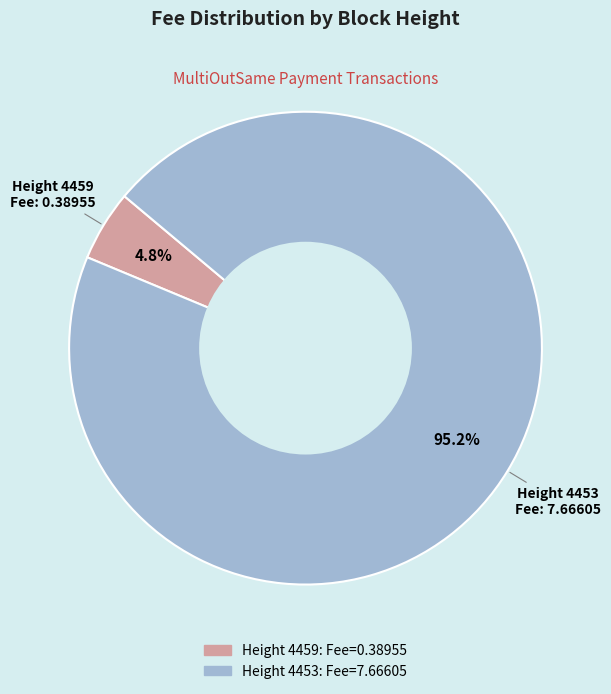

Does any single category account for the majority?

Yes